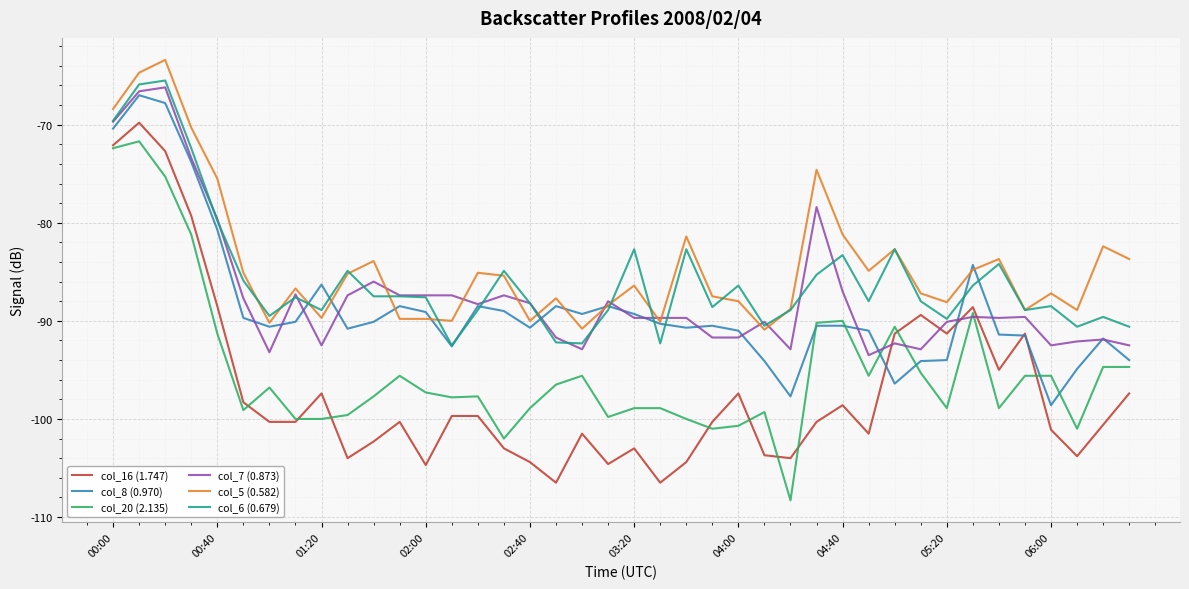

Does the chart display data point markers on the line(s)?

No